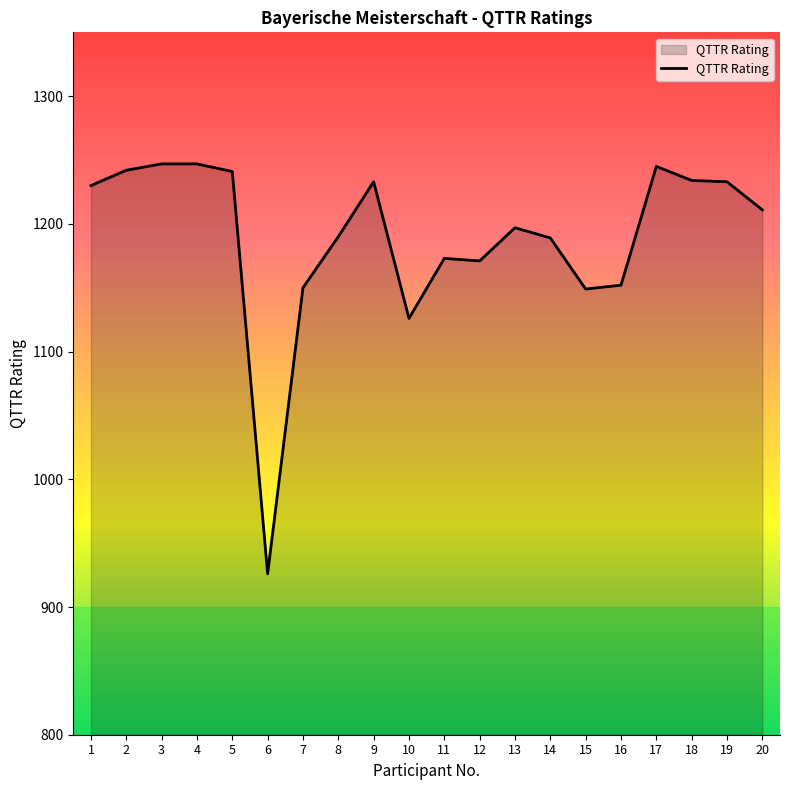

What is the smallest value displayed?

926